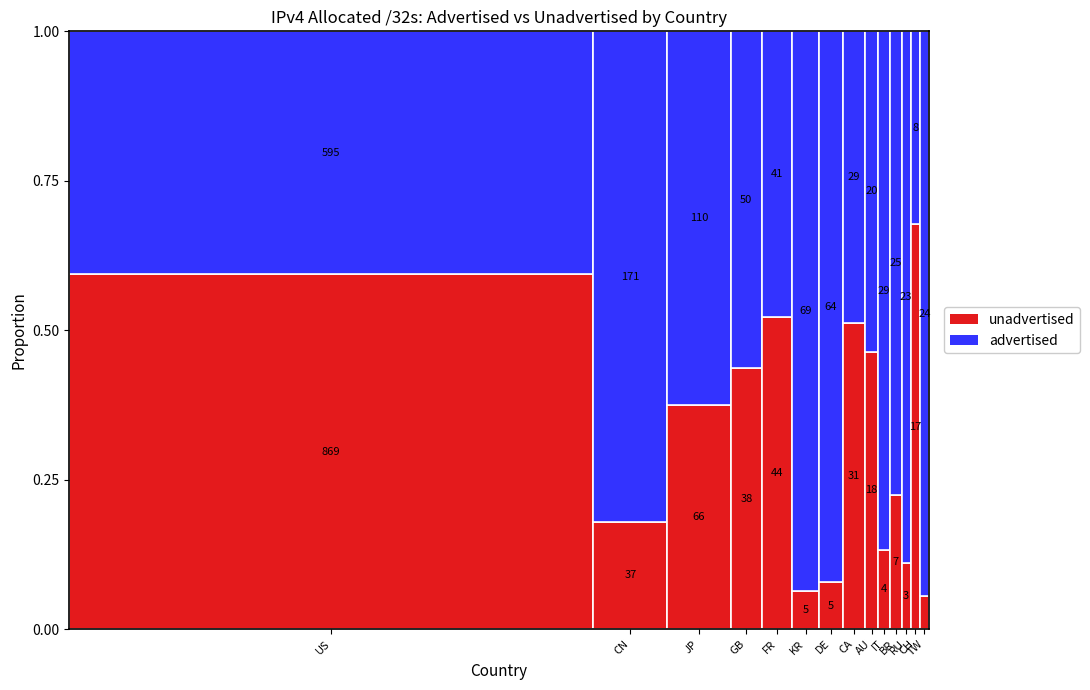

List the labels in order of advertised_32s value, largest first.

US, CN, JP, KR, DE, GB, FR, CA, IT, BR, TW, RU, AU, CH